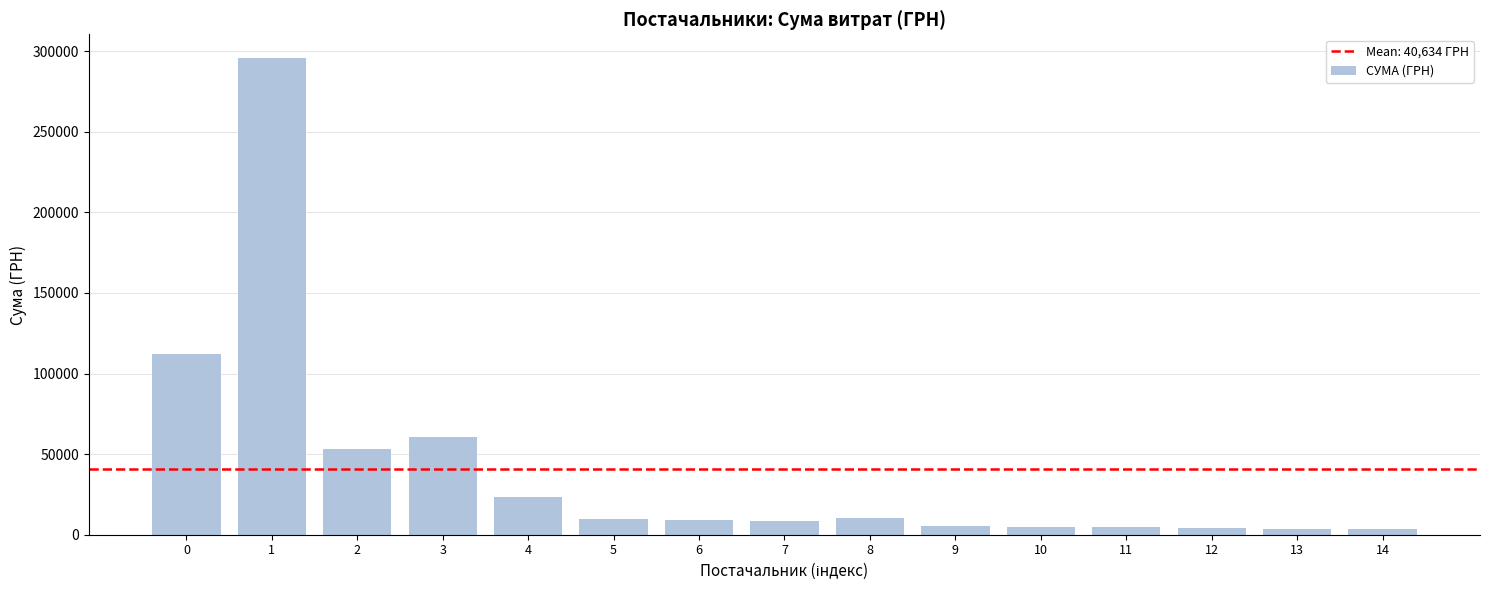

Which category has the highest value across all series?

1